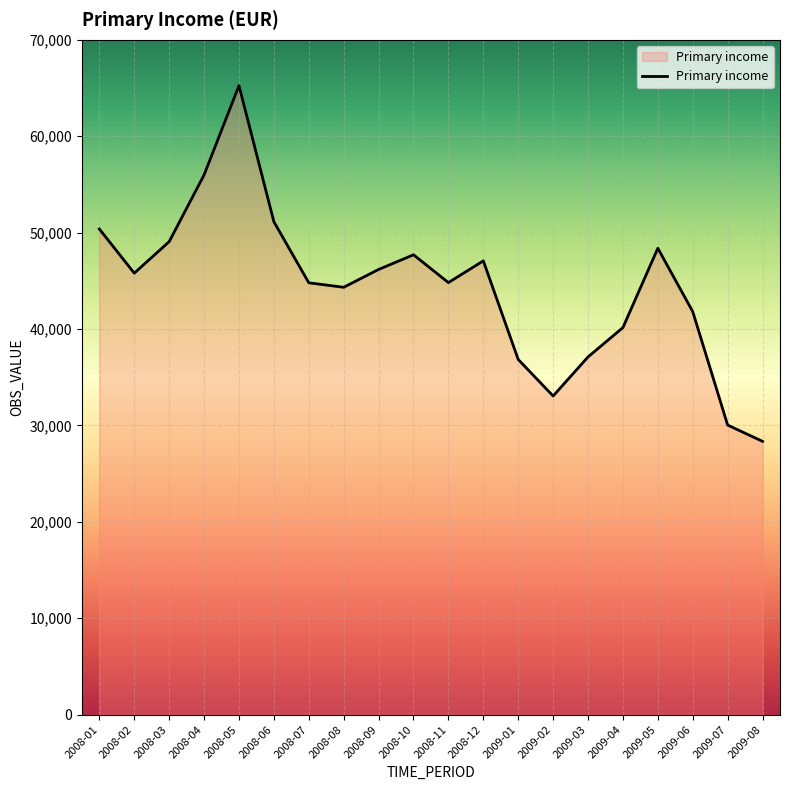

How many lines are shown in the chart?

1